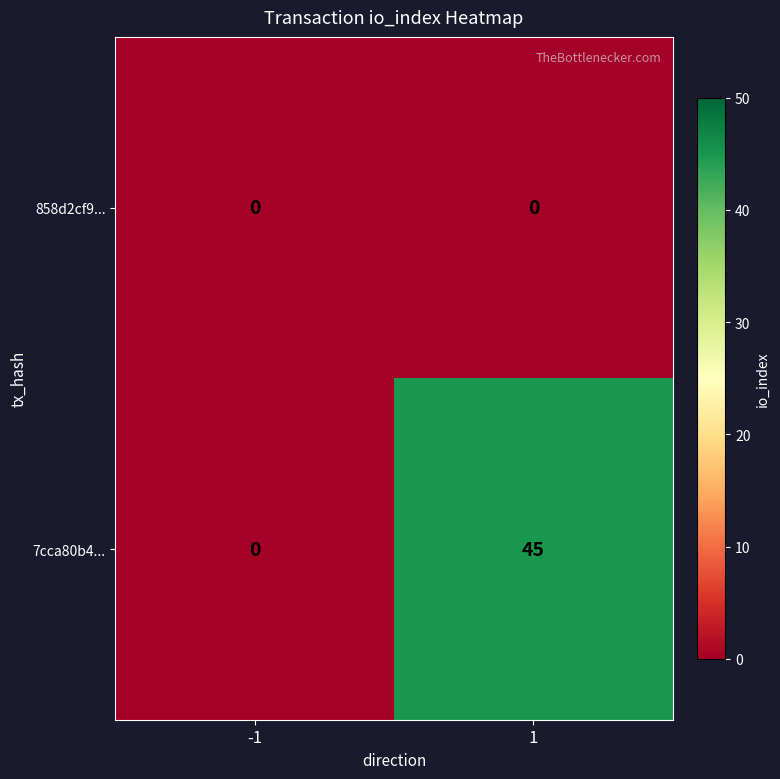

At which category is the sum across all series the highest?

1